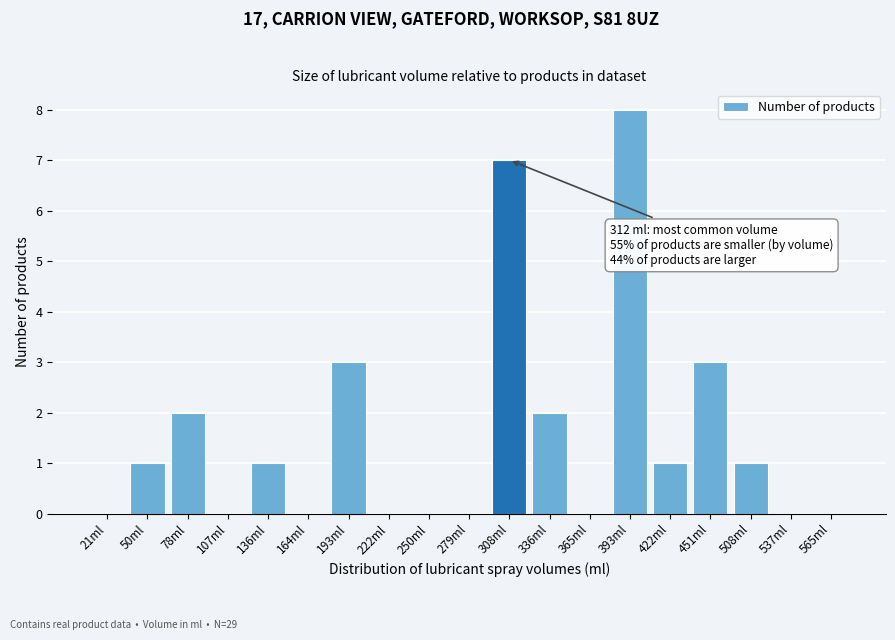

Reading right to left, extract all data points from this chart.

565ml=0	537ml=0	508ml=1	451ml=3	422ml=1	393ml=8	365ml=0	336ml=2	308ml=7	279ml=0	250ml=0	222ml=0	193ml=3	164ml=0	136ml=1	107ml=0	78ml=2	50ml=1	21ml=0